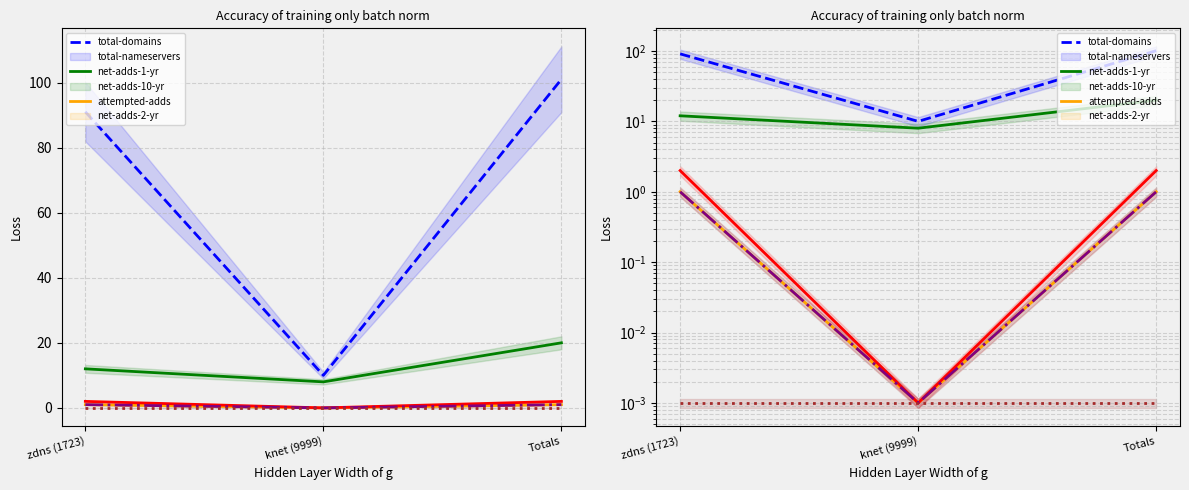

Between Totals and knet (9999), which is larger?

Totals